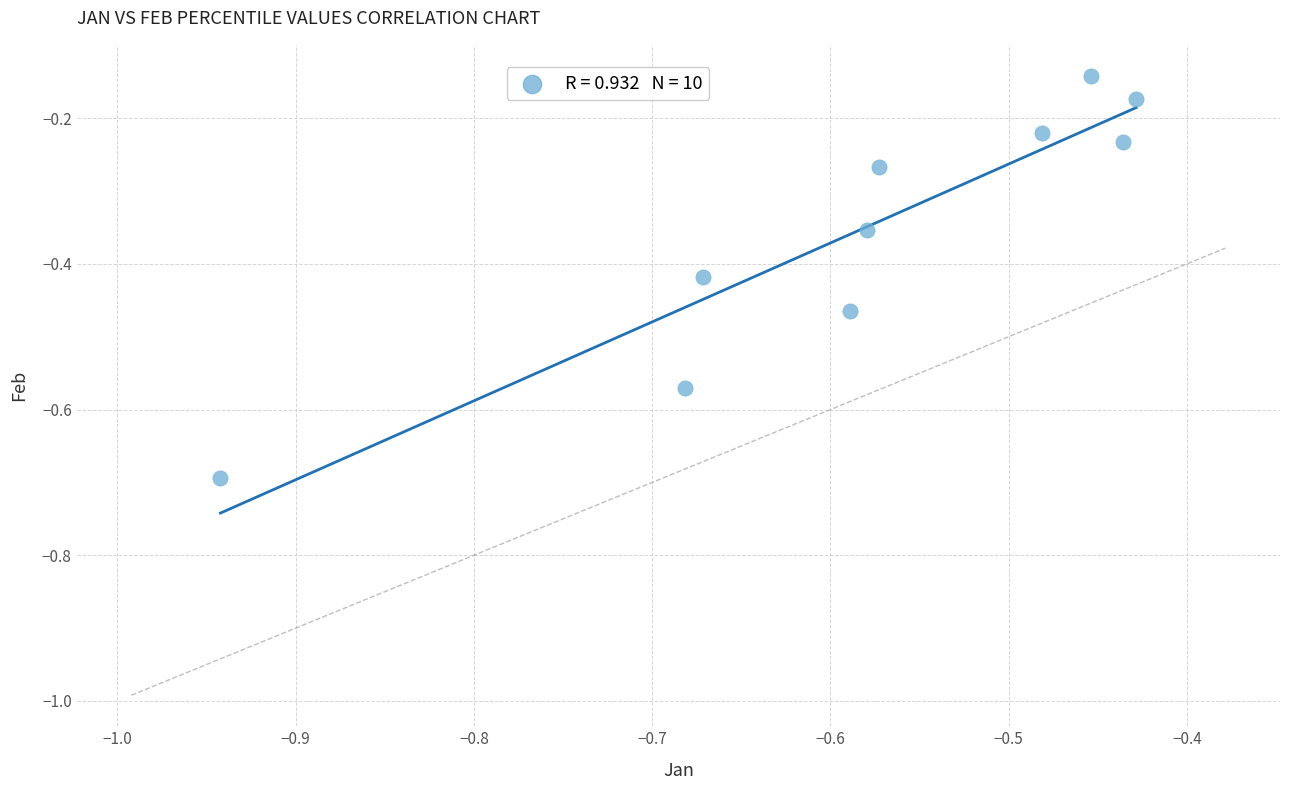

What is the range of X values (max minus min)?

0.5